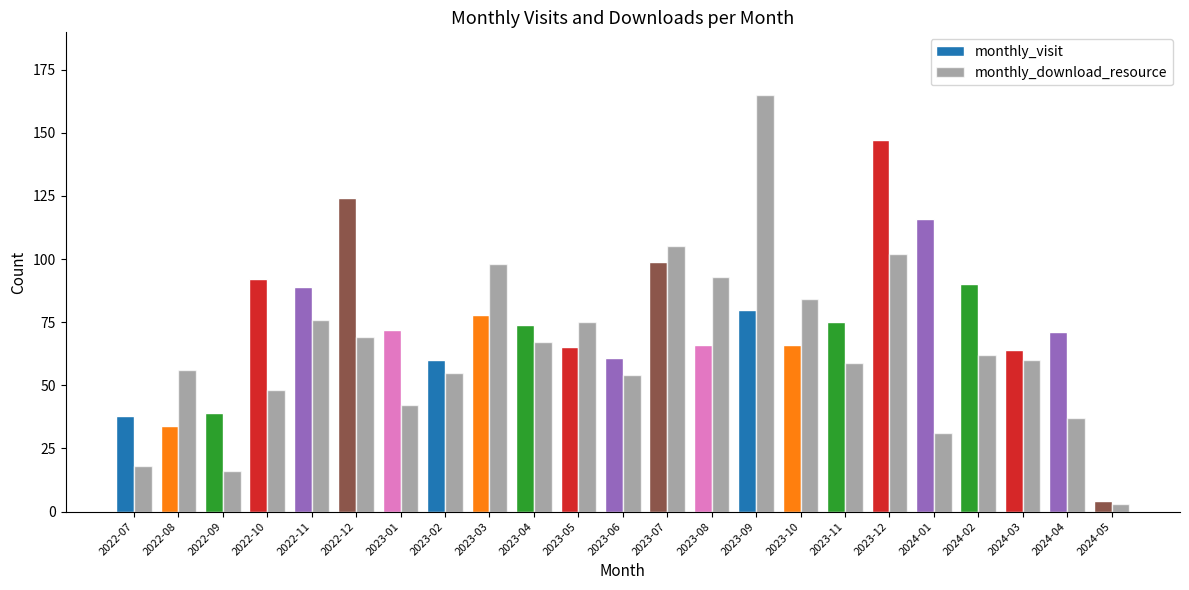

The value of monthly_download_resource at 2023-10 is 84. True or false?

True